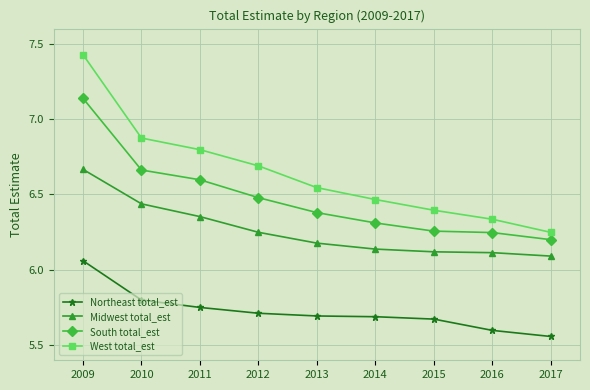

Is the value of South total_est at 2013 greater than the value of Northeast total_est at 2017?

Yes